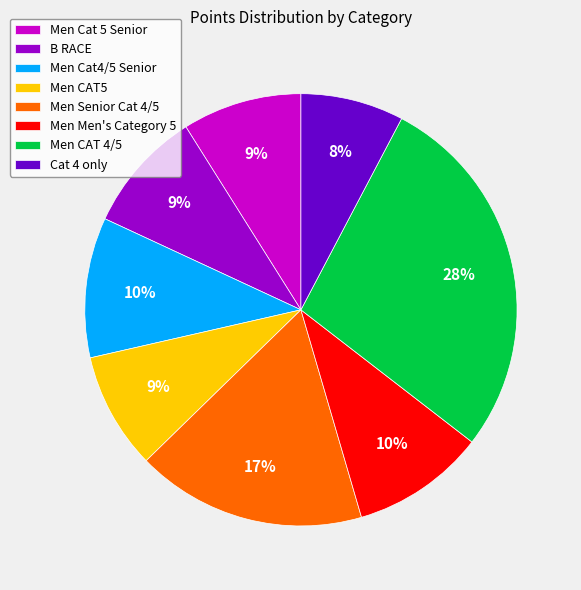

Is there a majority slice in this chart?

No